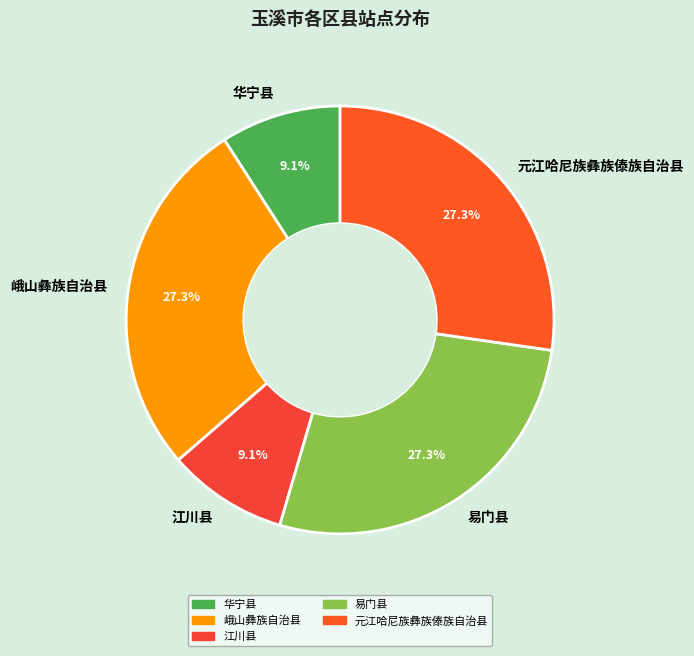

Approximately how many times larger is the value at 华宁县 compared to 元江哈尼族彝族傣族自治县?

0.3